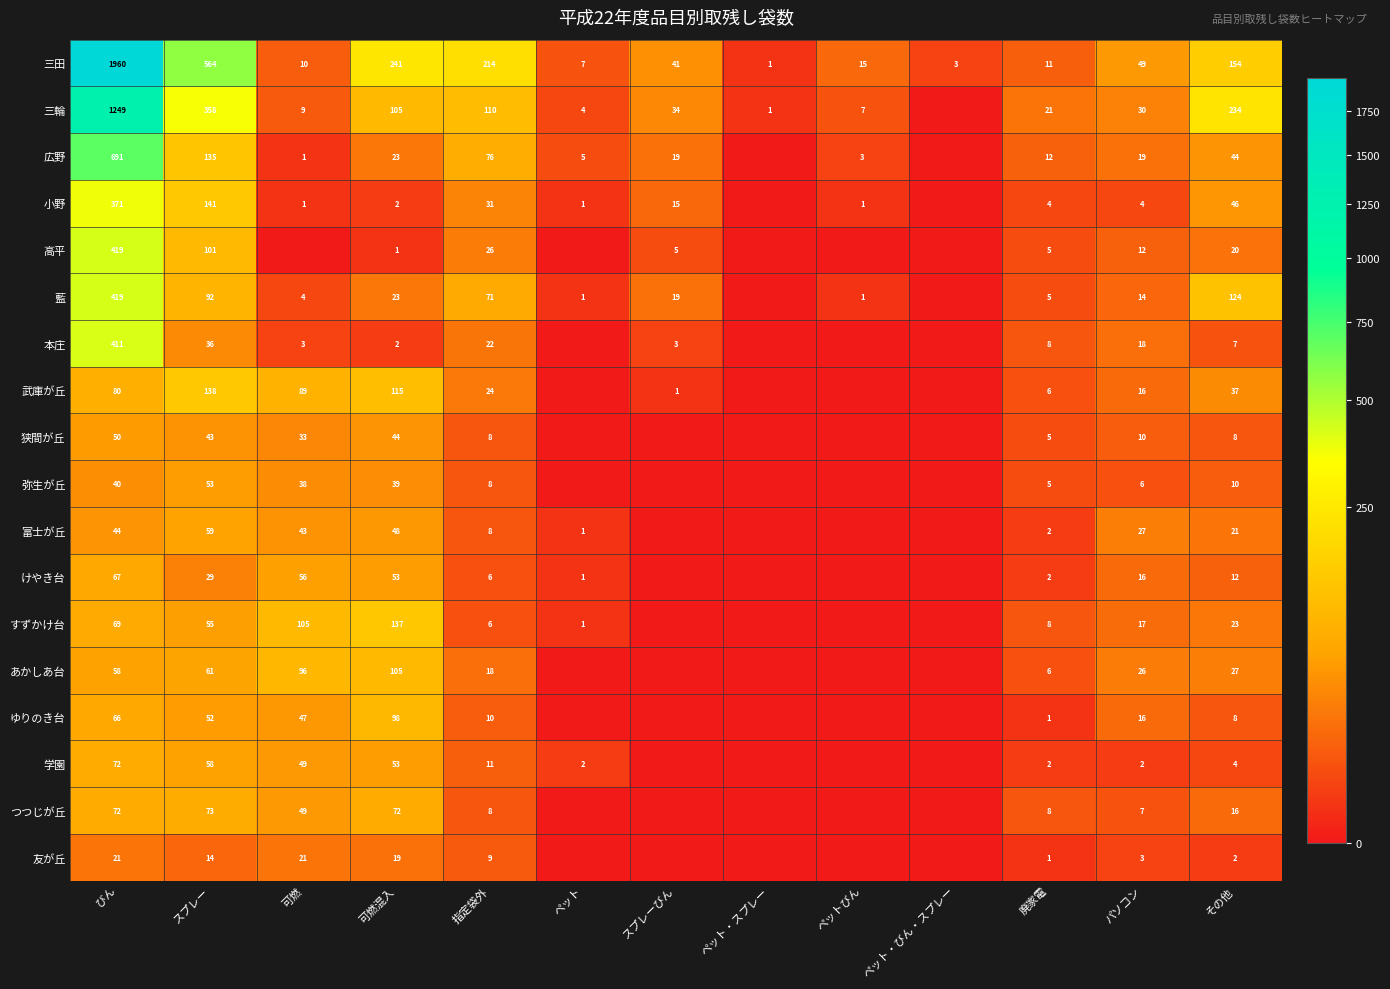

What is the difference between the highest and lowest values at スプレー?

550